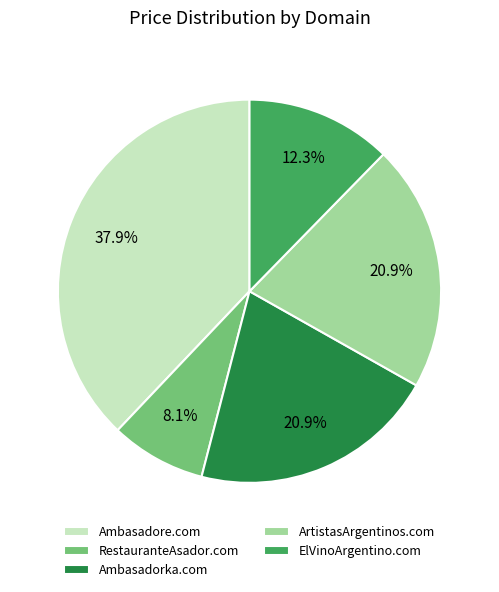

To the nearest percent, what is the combined percentage of Ambasadore.com and ArtistasArgentinos.com?

59%